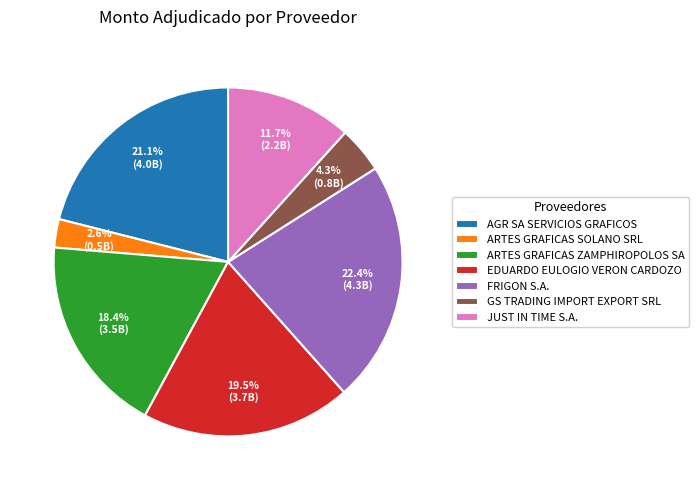

What percentage is the FRIGON S.A. slice, to the nearest percent?

22%